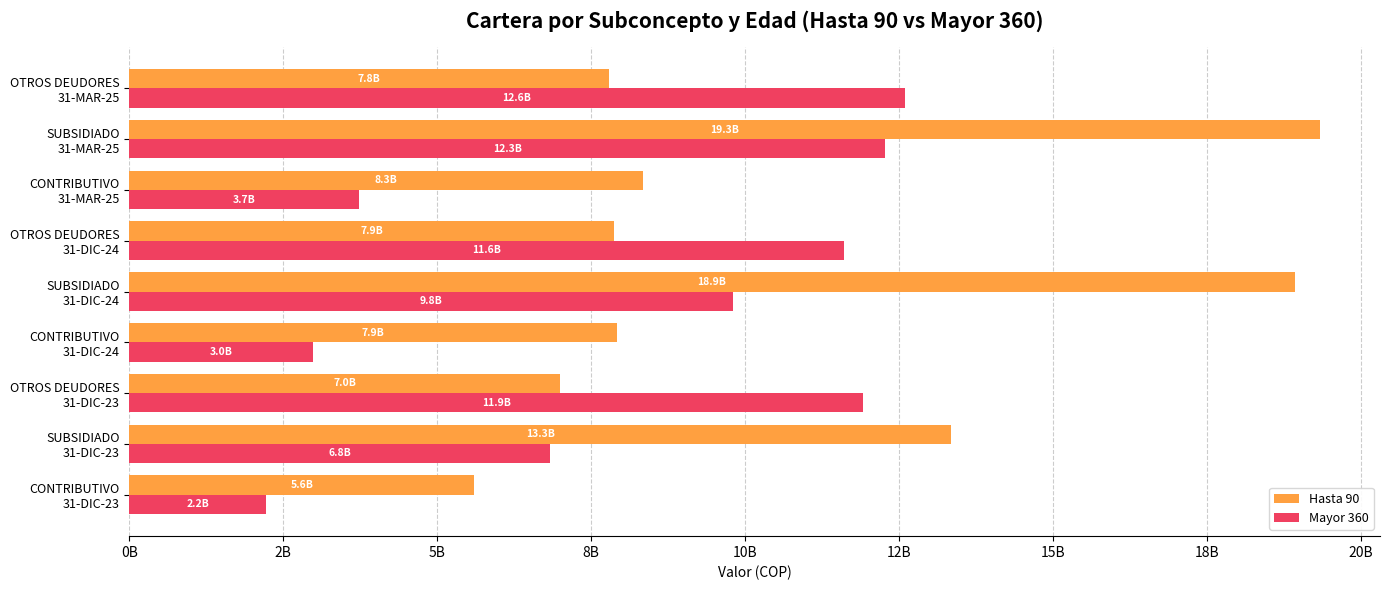

What are all the series names shown in the legend?

Hasta 90, Mayor 360